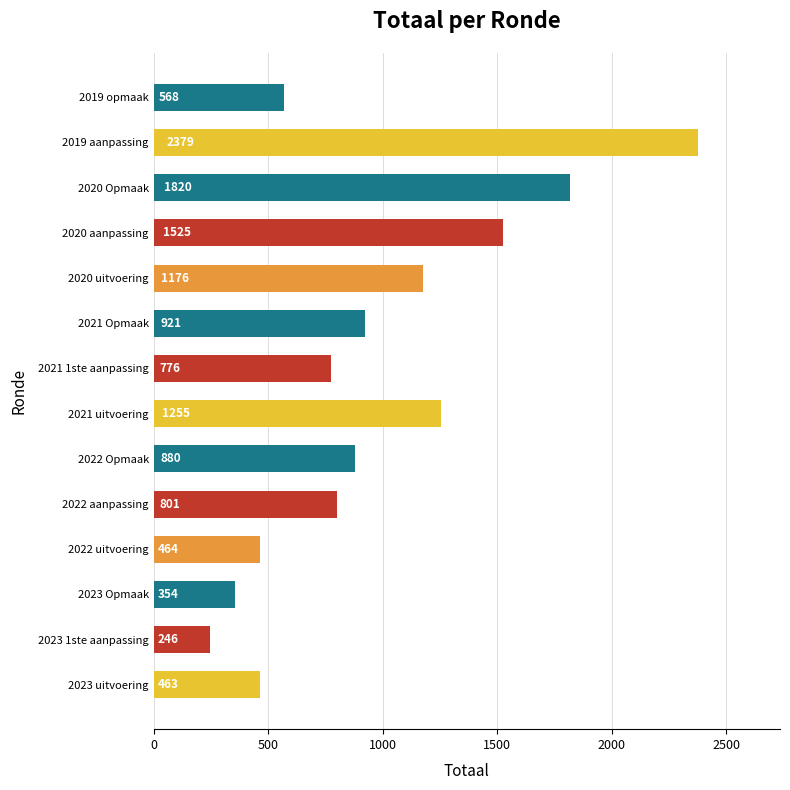

List the labels in order of value, largest first.

2019 aanpassing, 2020 Opmaak, 2020 aanpassing, 2021 uitvoering, 2020 uitvoering, 2021 Opmaak, 2022 Opmaak, 2022 aanpassing, 2021 1ste aanpassing, 2019 opmaak, 2022 uitvoering, 2023 uitvoering, 2023 Opmaak, 2023 1ste aanpassing